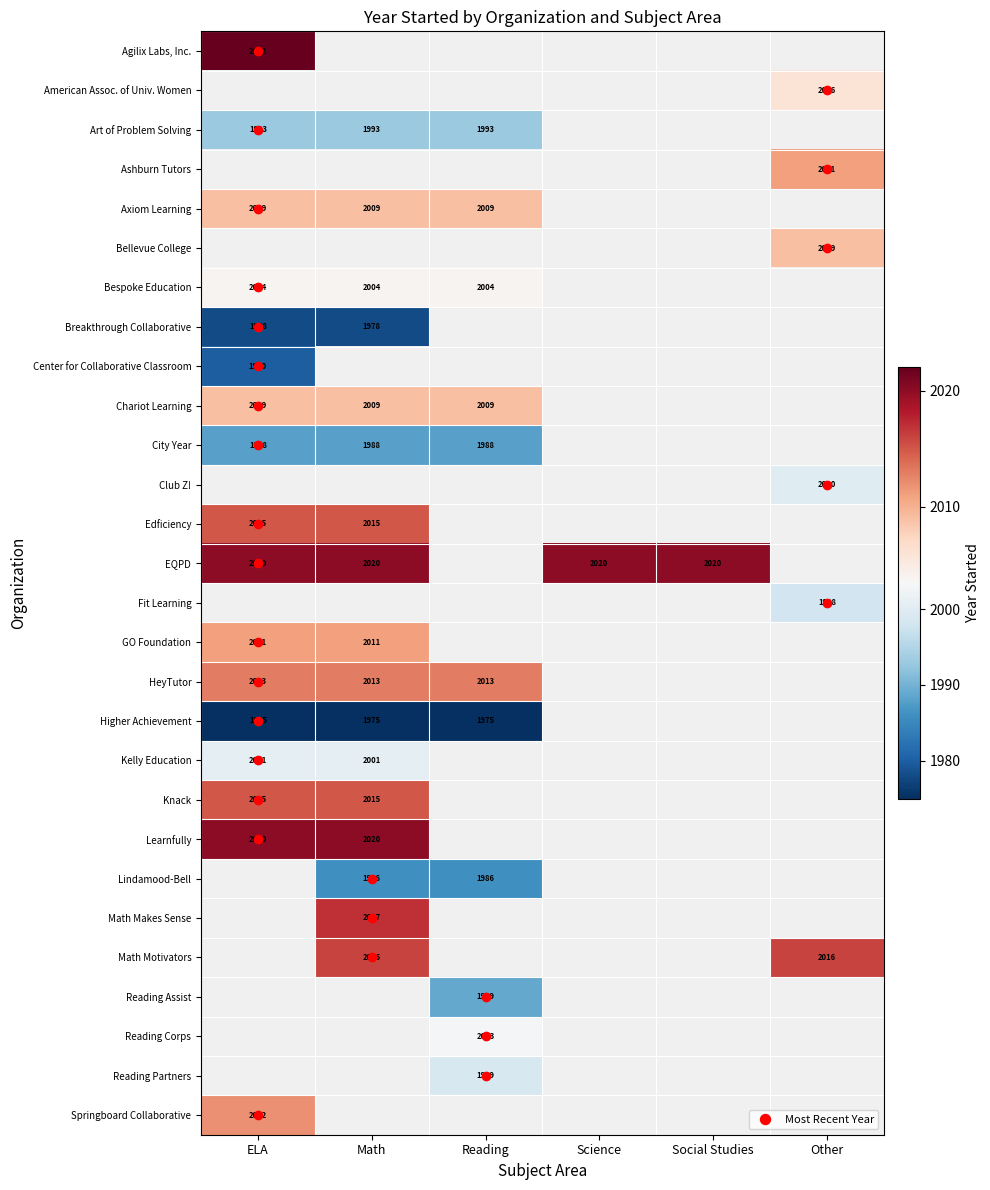

Which category has the lowest value in the Edficiency series?

ELA